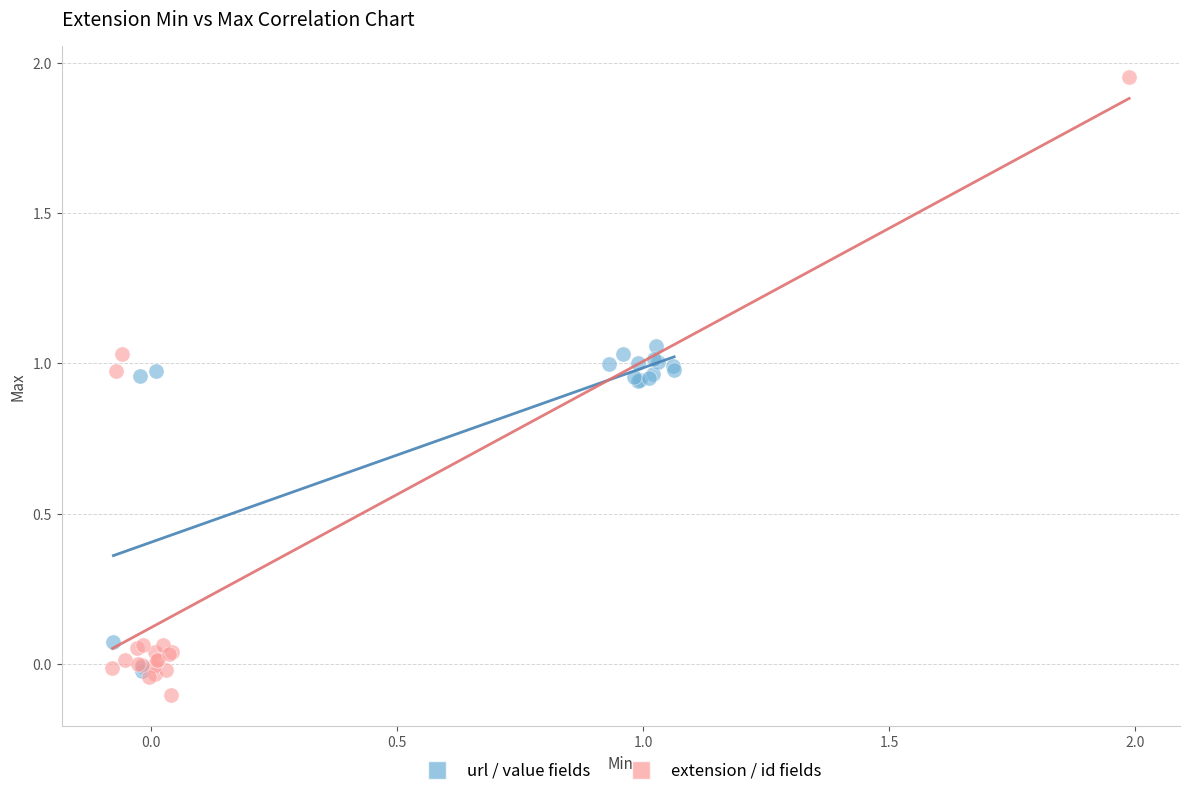

Which series has the widest spread of Y values?

extension / id fields